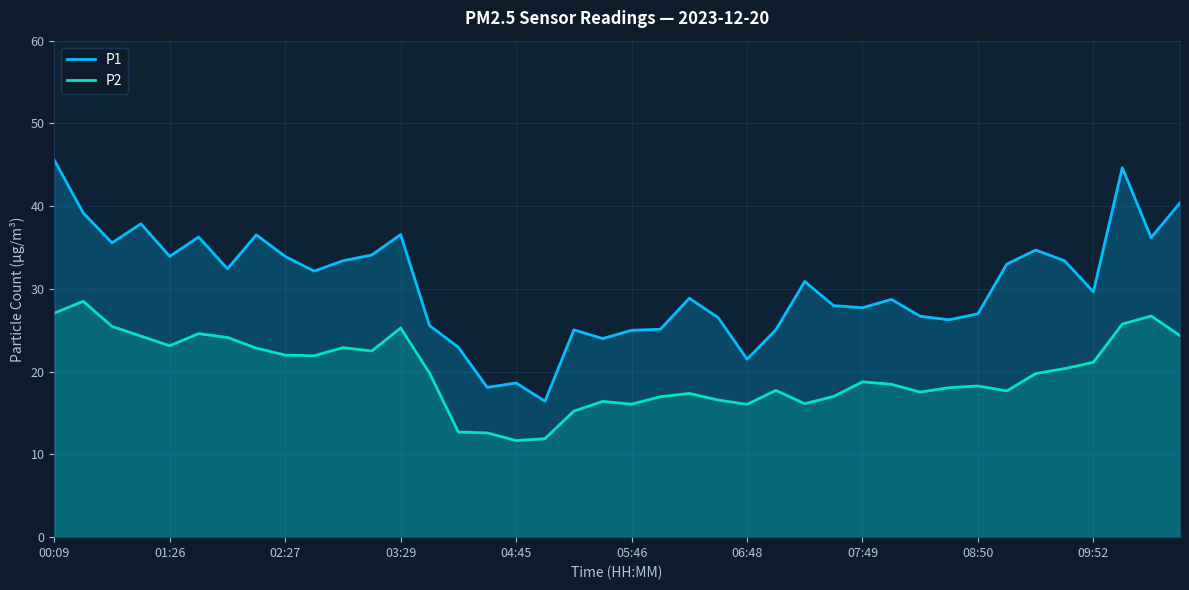

True or false: P1 has a value of 28.0 at 27.

True